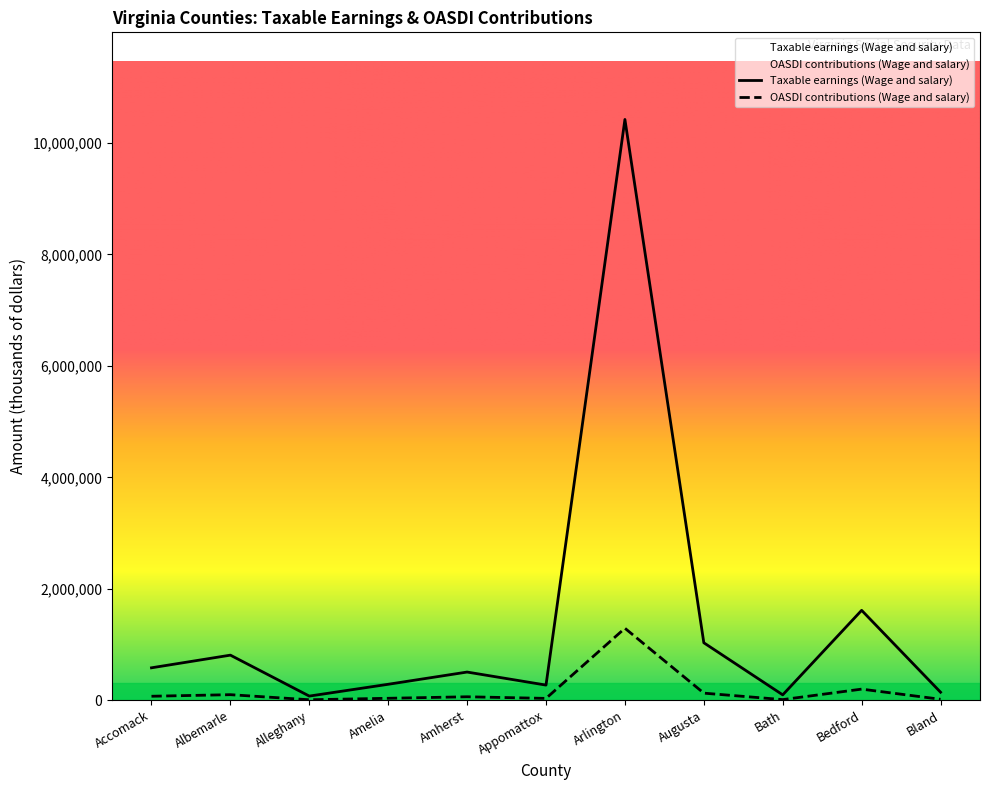

At which label does OASDI contributions (Wage and salary) first exceed 62800?

Accomack